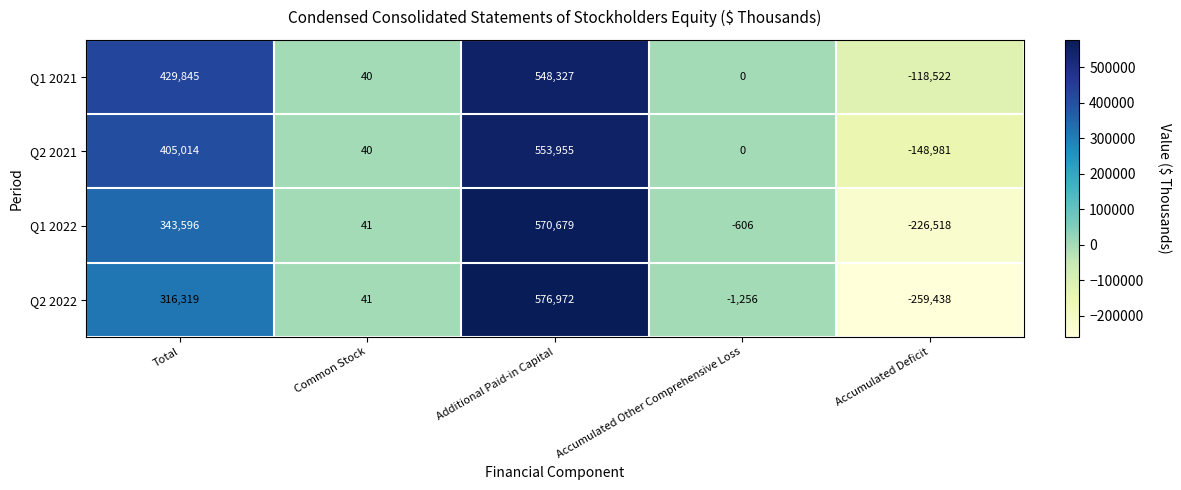

Reading right to left, extract all data points from this chart.

Q1 2021: Accumulated Deficit=-118522	Accumulated Other Comprehensive Loss=0	Additional Paid-in Capital=548327	Common Stock=40	Total=429845
Q2 2021: Accumulated Deficit=-148981	Accumulated Other Comprehensive Loss=0	Additional Paid-in Capital=553955	Common Stock=40	Total=405014
Q1 2022: Accumulated Deficit=-226518	Accumulated Other Comprehensive Loss=-606	Additional Paid-in Capital=570679	Common Stock=41	Total=343596
Q2 2022: Accumulated Deficit=-259438	Accumulated Other Comprehensive Loss=-1256	Additional Paid-in Capital=576972	Common Stock=41	Total=316319